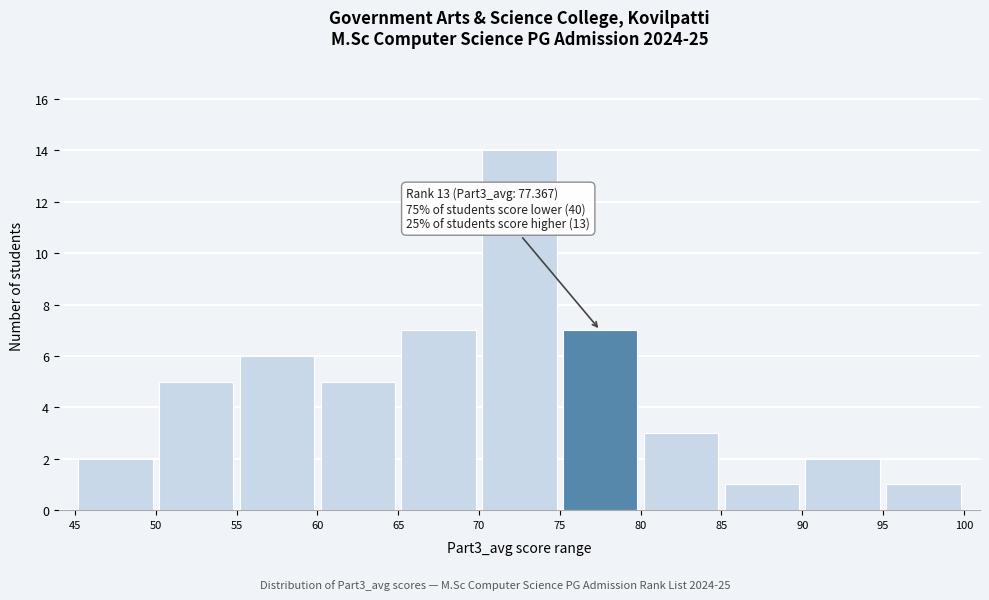

Which range on the x-axis has the tallest bar?

70 to 75